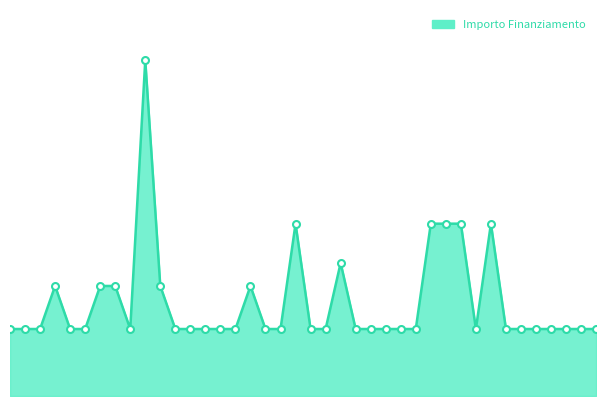

What is the minimum value shown in the chart?

47427